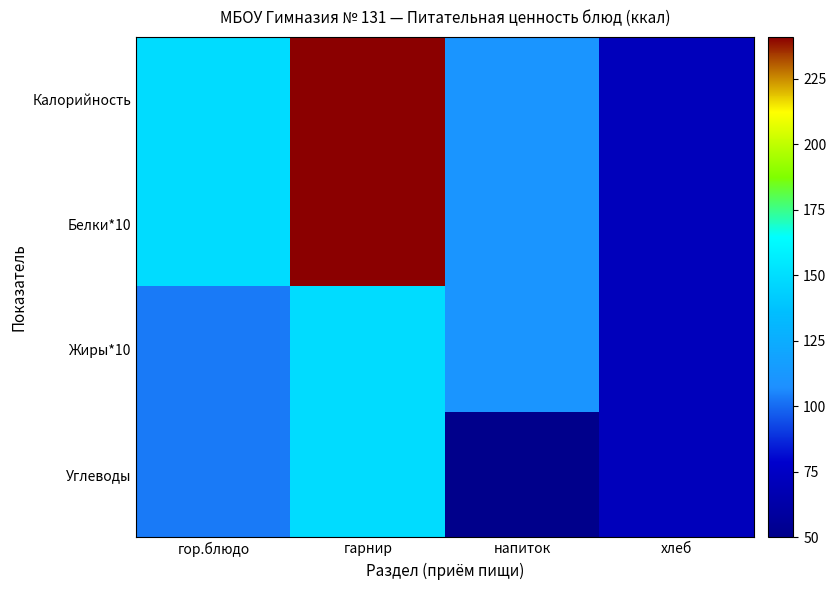

Reading left to right, extract all data points from this chart.

Калорийность: гор.блюдо=149	гарнир=241	напиток=111	хлеб=71
Белки*10: гор.блюдо=149	гарнир=241	напиток=111	хлеб=71
Жиры*10: гор.блюдо=103	гарнир=149	напиток=111	хлеб=71
Углеводы: гор.блюдо=103	гарнир=149	напиток=50	хлеб=71